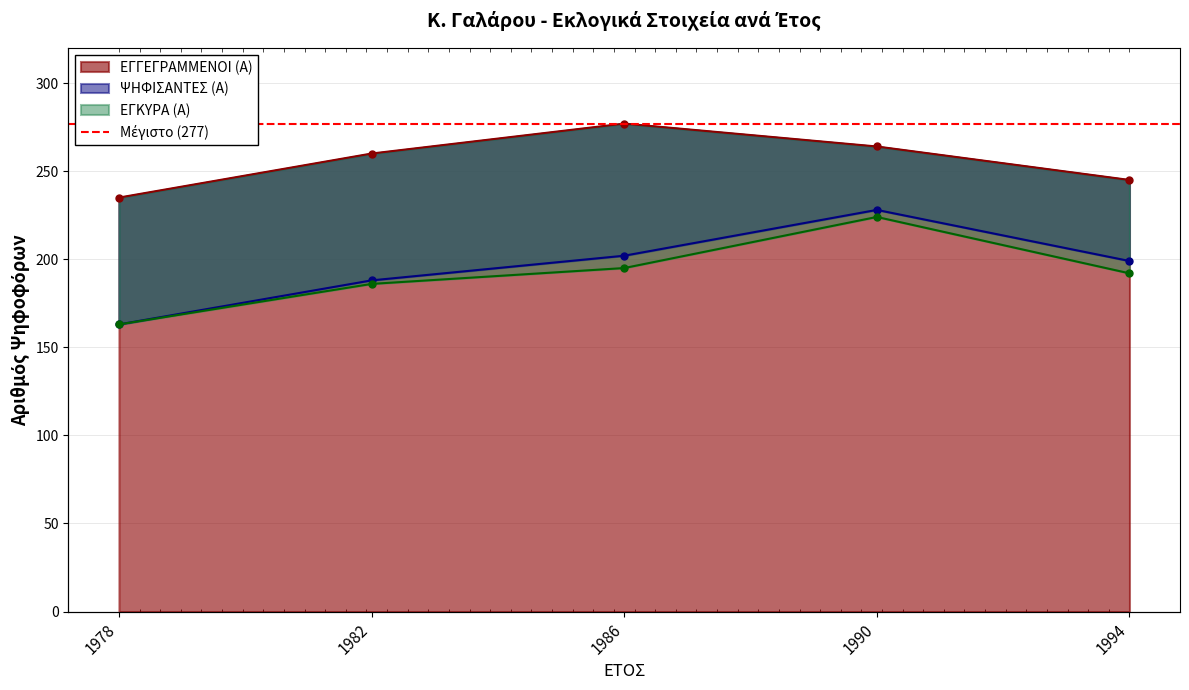

Which series has the widest spread of values?

ΨΗΦΙΣΑΝΤΕΣ (Α)